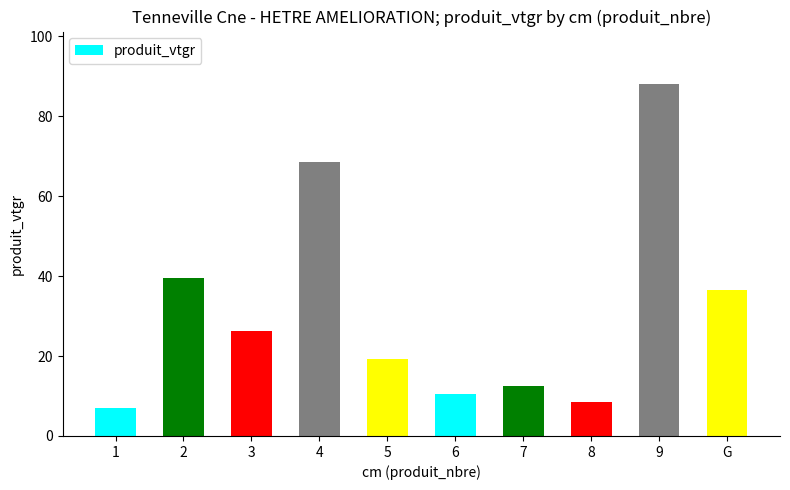

List the labels in order of value, smallest first.

1, 8, 6, 7, 5, 3, G, 2, 4, 9